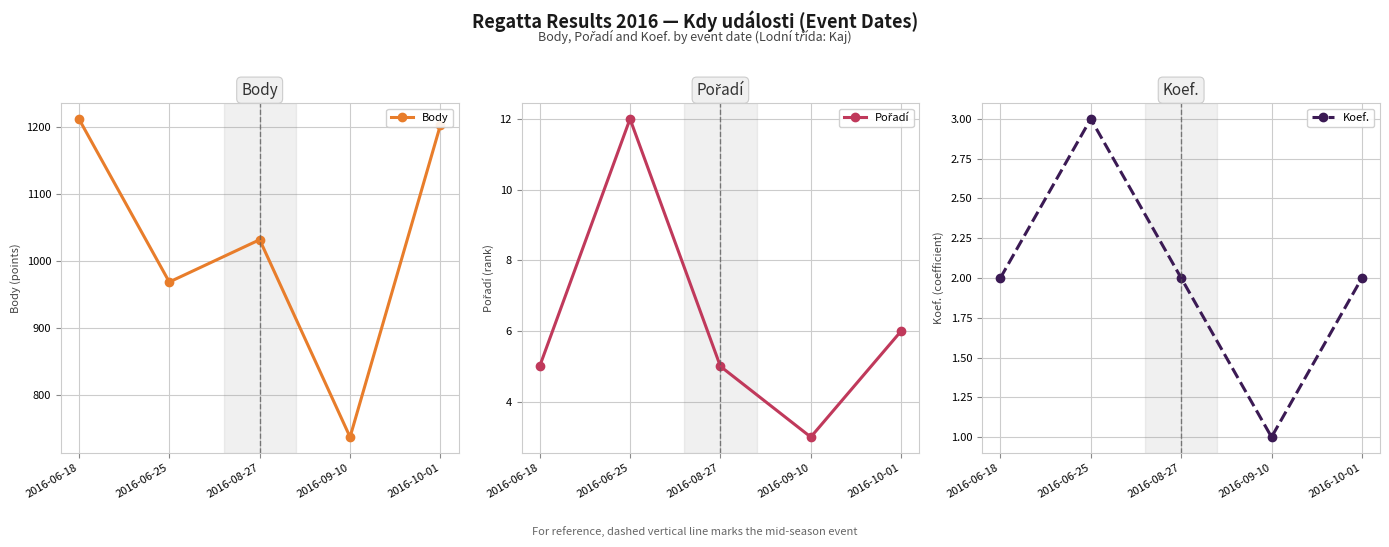

Between 2016-06-25 and 2016-09-10, which series saw the biggest shift?

Body